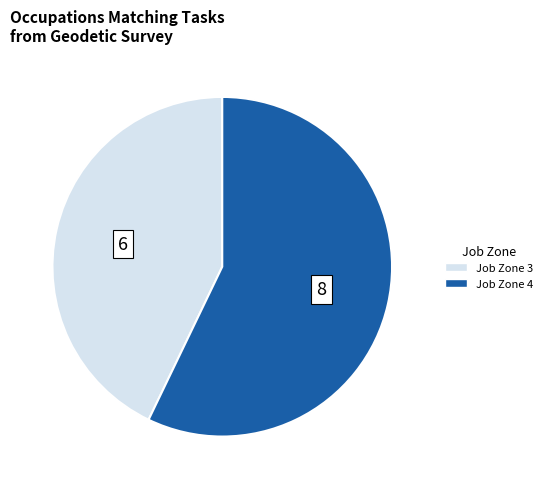

Is there a majority slice in this chart?

Yes